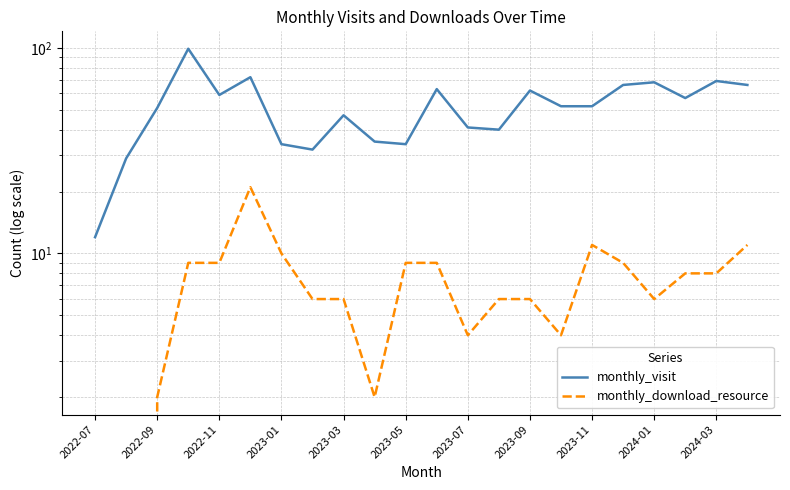

True or false: monthly_visit has more than 0 points higher than both neighbors.

True